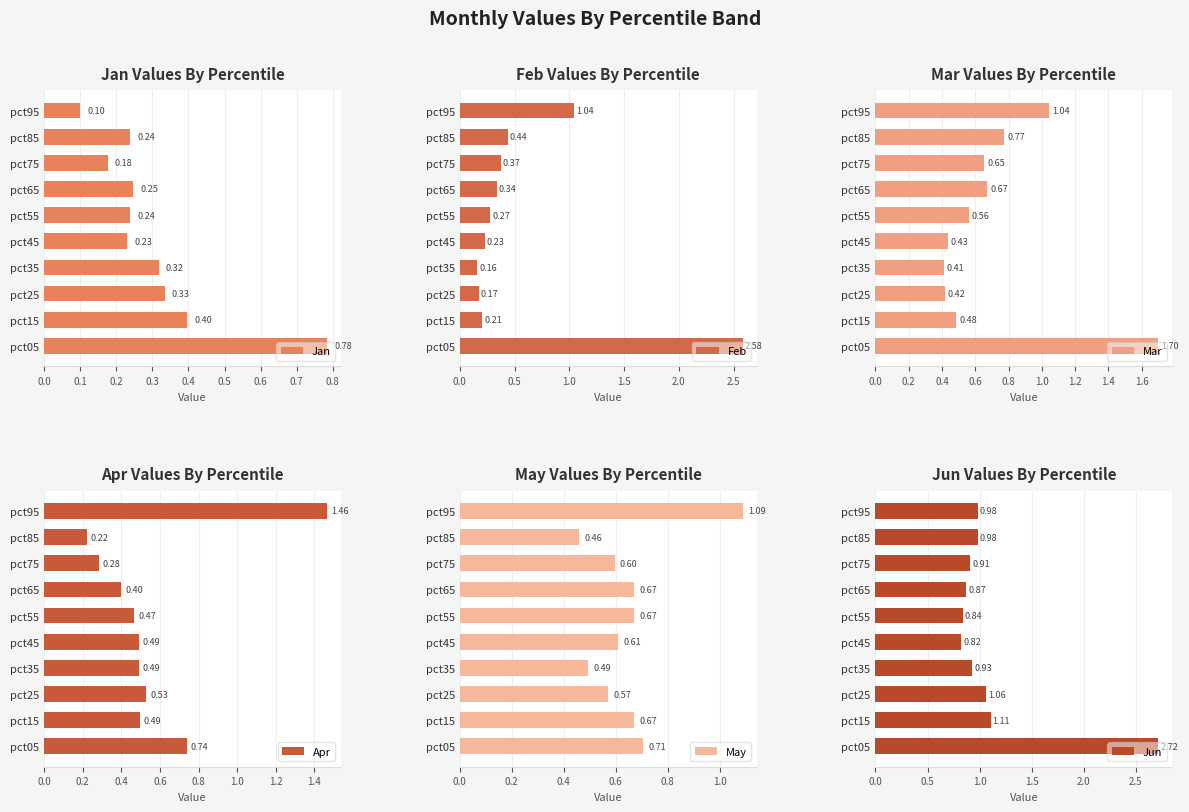

What is the lowest value of the Mar series?

0.4